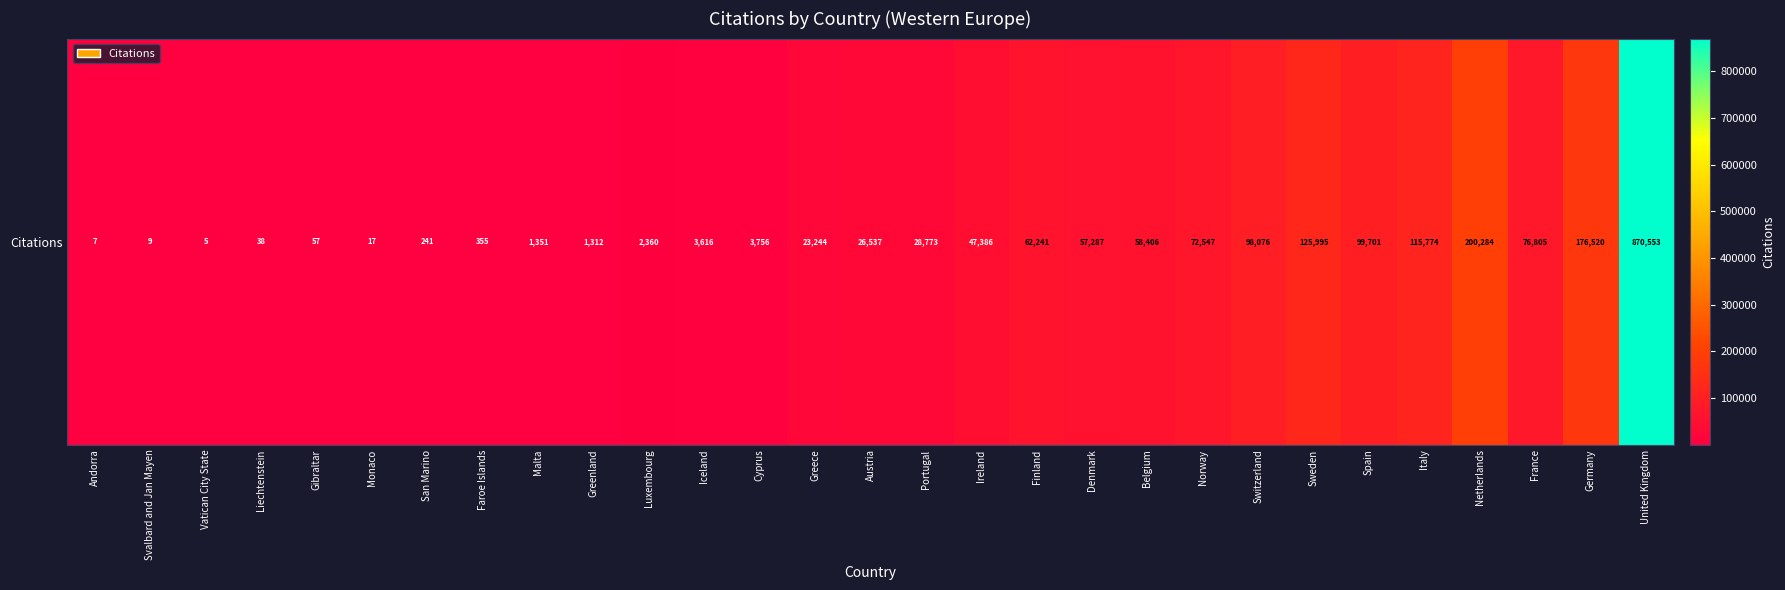

What is the ratio of the value at Sweden to the value at Svalbard and Jan Mayen?

13999.4